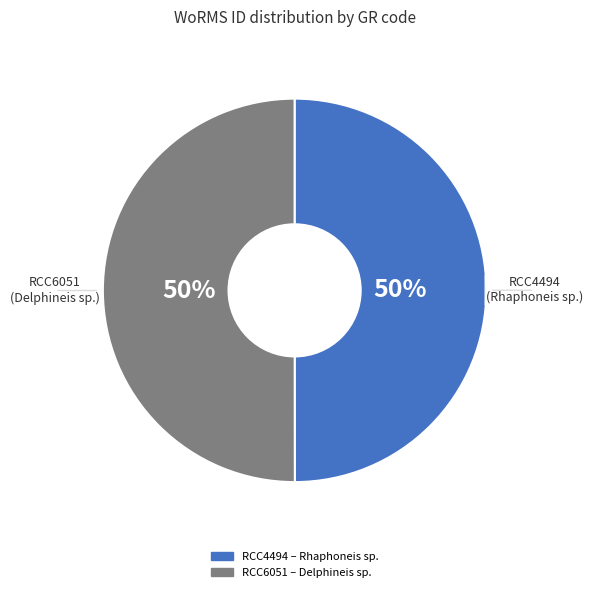

To the nearest percent, what is the average slice percentage?

50%